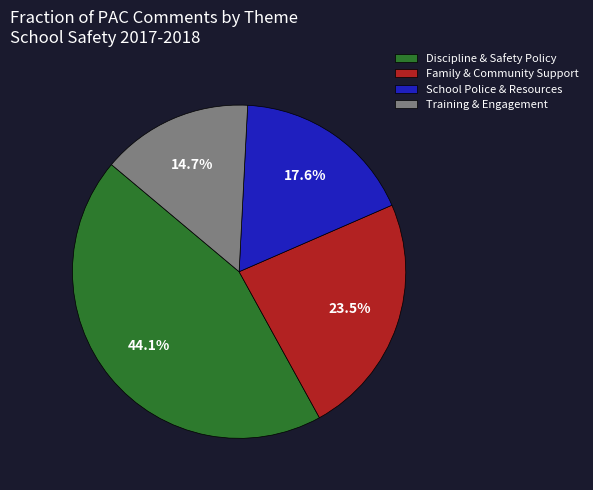

Between Family & Community Support and Training & Engagement, which is larger?

Family & Community Support